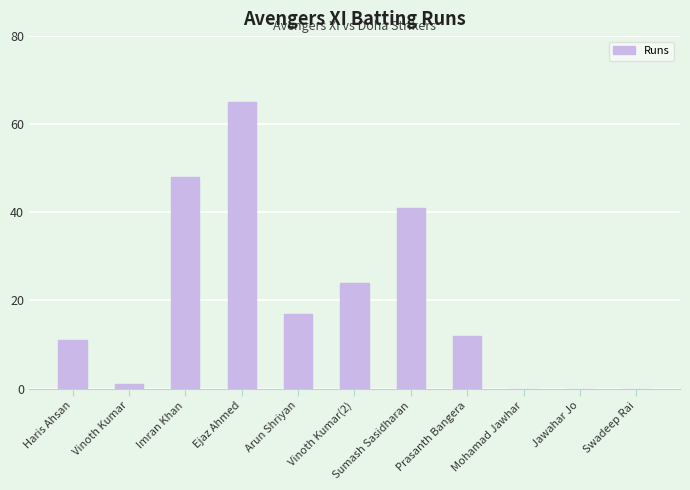

Reading right to left, extract all data points from this chart.

0	0	0	12	41	24	17	65	48	1	11